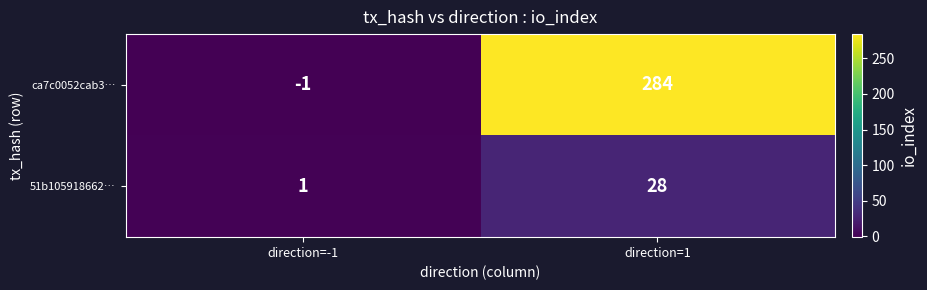

Reading left to right, what are all the values shown in this chart?

ca7c0052cab3…: direction=-1=-1	direction=1=284
51b105918662…: direction=-1=1	direction=1=28